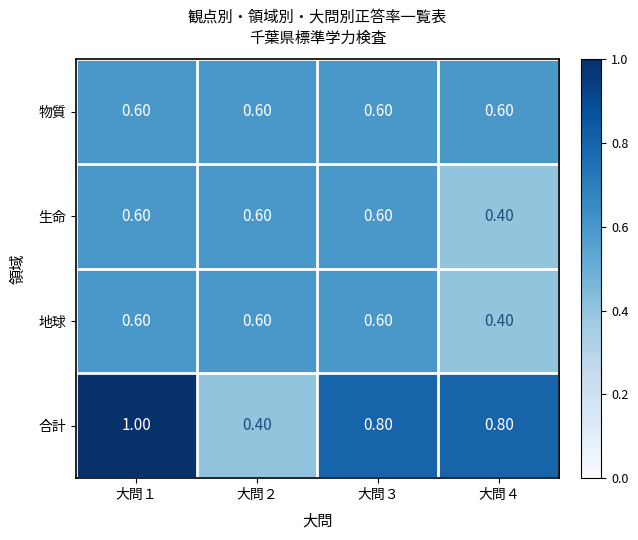

What is the sum of the 生命 values at 大問４ and 大問１?

1.0